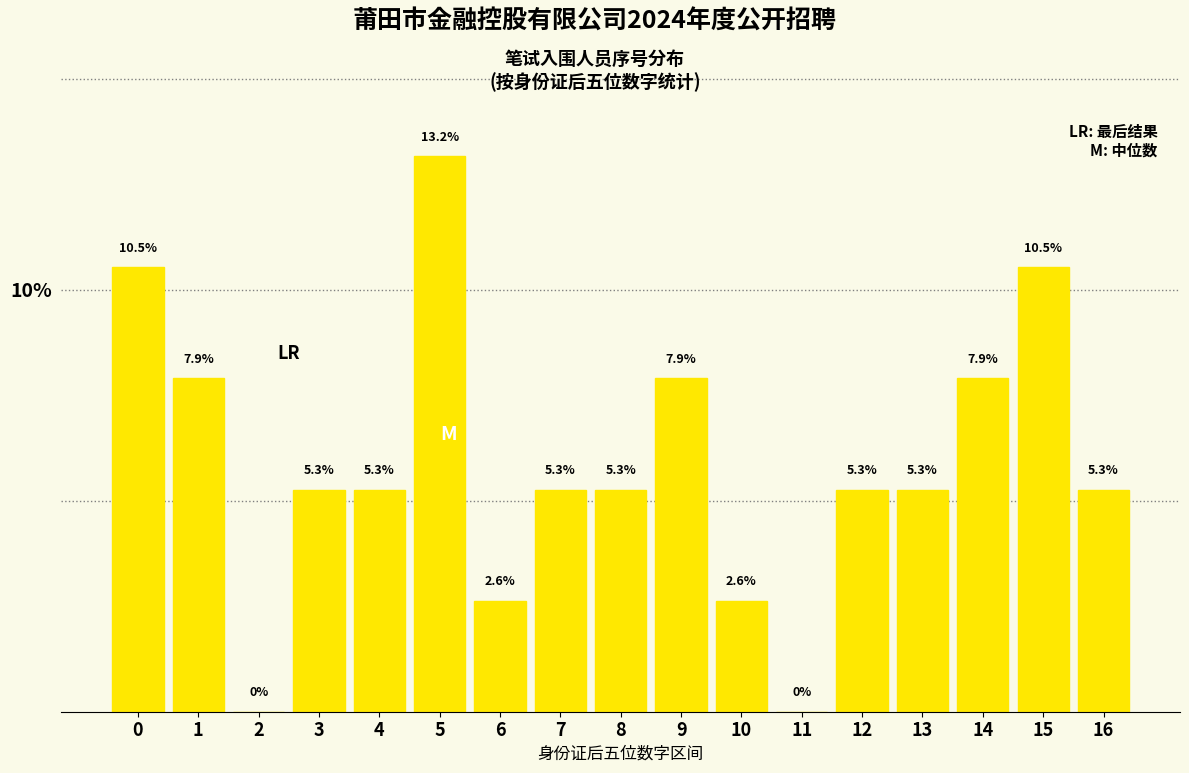

Reading left to right, what are all the values shown in this chart?

0=10.5	1=7.9	2=0.0	3=5.3	4=5.3	5=13.2	6=2.6	7=5.3	8=5.3	9=7.9	10=2.6	11=0.0	12=5.3	13=5.3	14=7.9	15=10.5	16=5.3